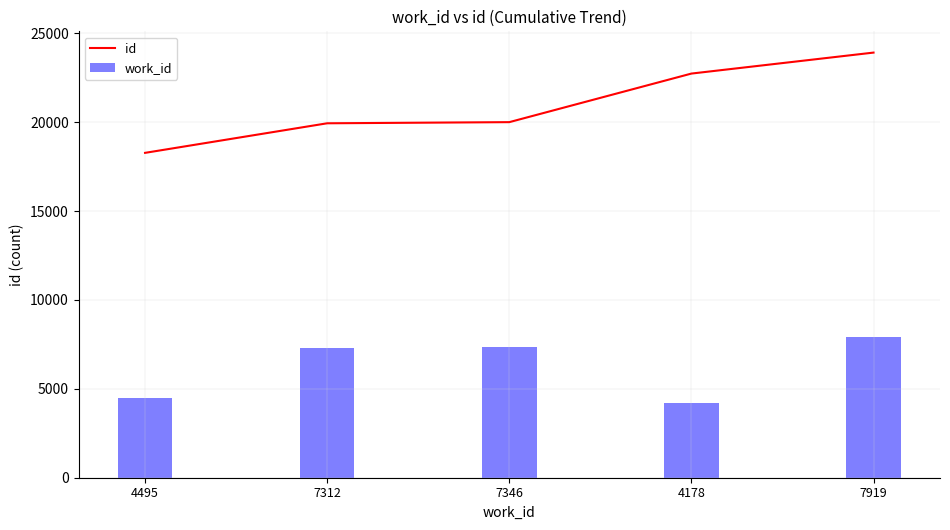

List the labels in order of id value, smallest first.

4495, 7312, 7346, 4178, 7919